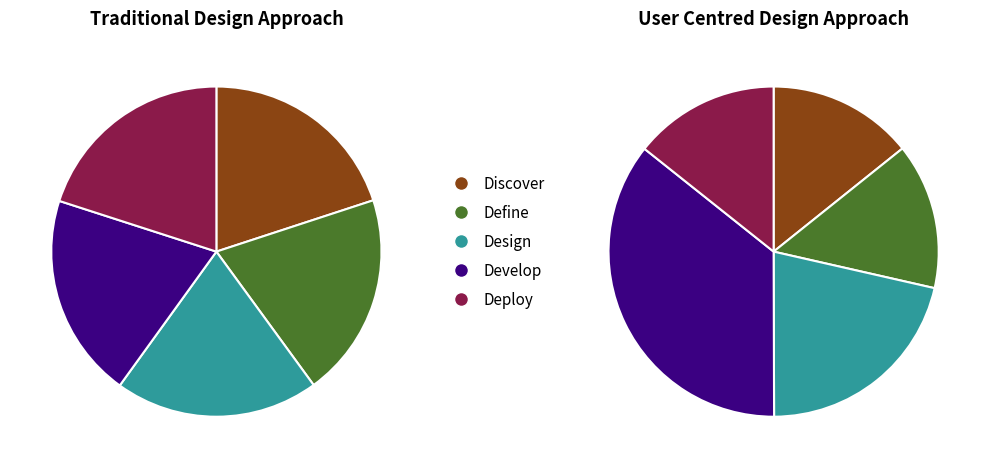

To the nearest percent, what is the average slice percentage?

20%